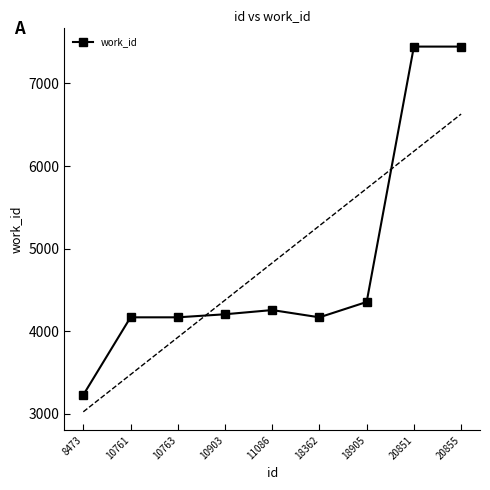

Where is the data nearest to the value 5337?

18905